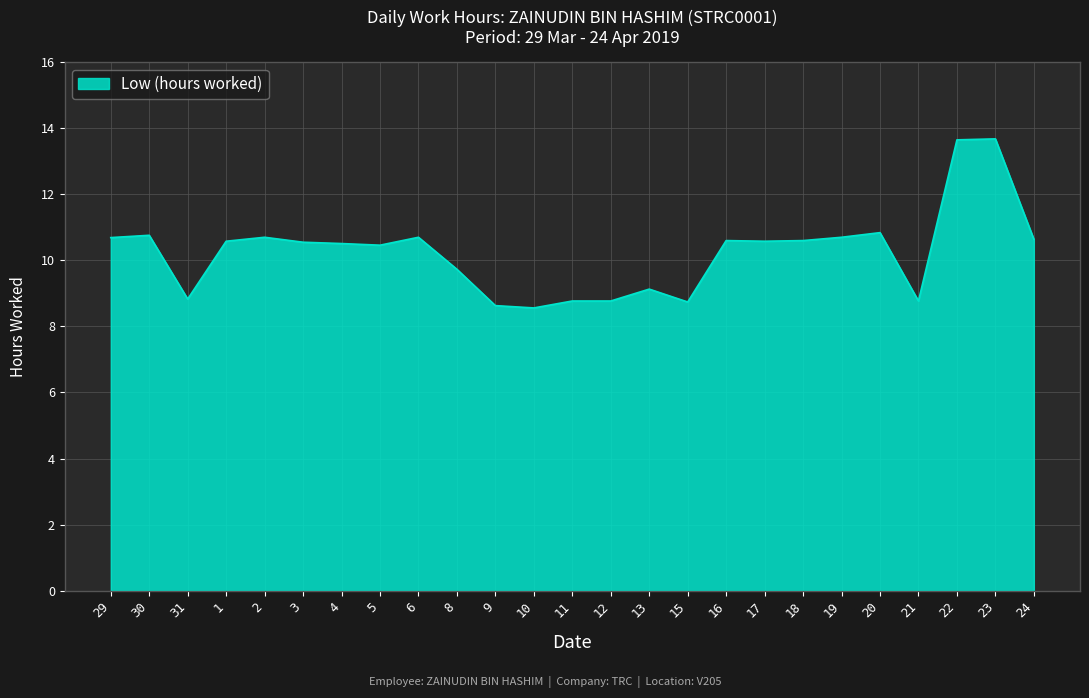

Which has a higher value, 24 or 23?

23